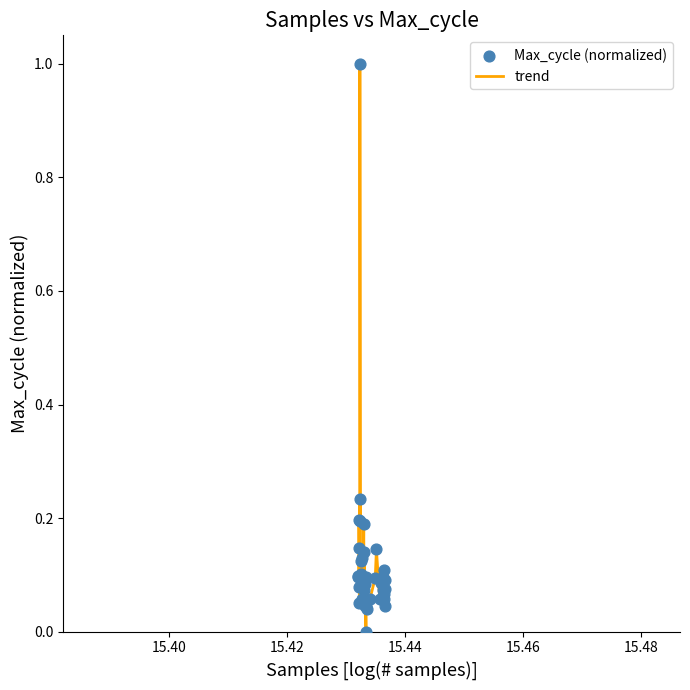

What is the difference between the maximum and minimum values?

1.0